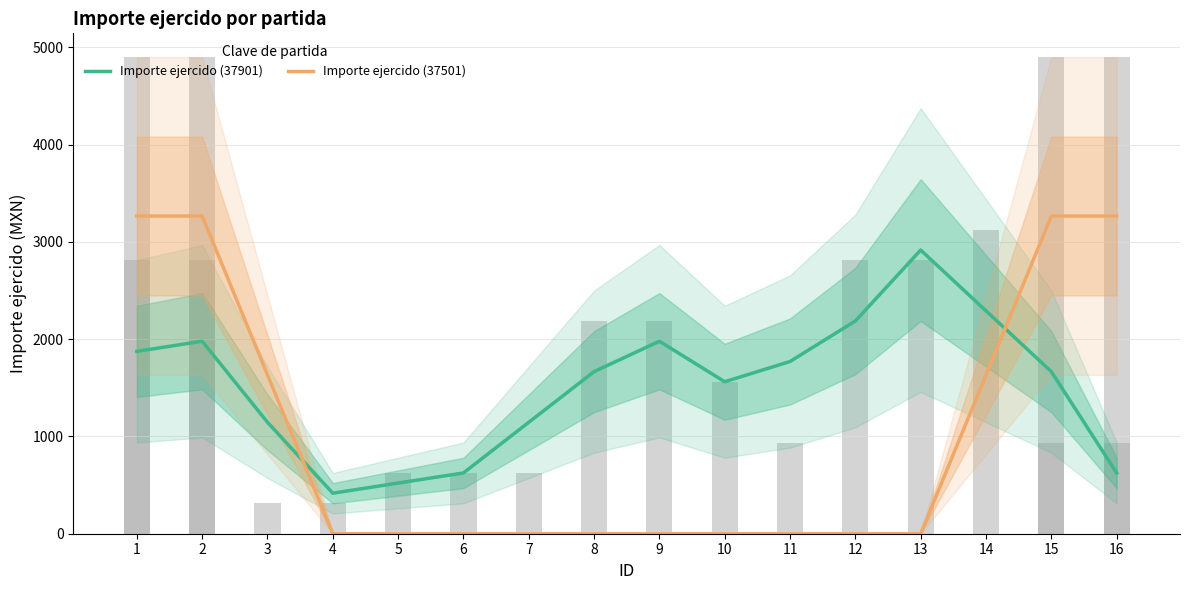

Which series has the largest total across all categories?

Importe ejercido (37901)